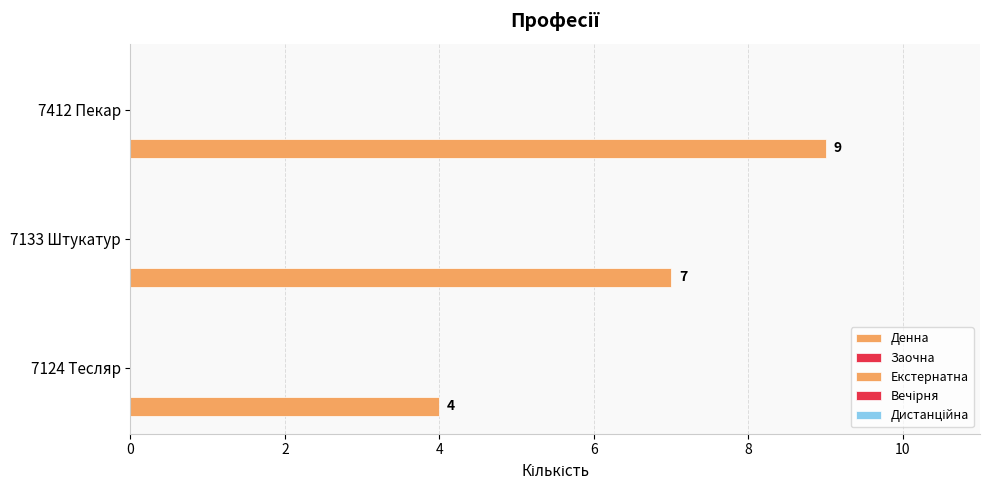

How many series are shown in this chart?

1